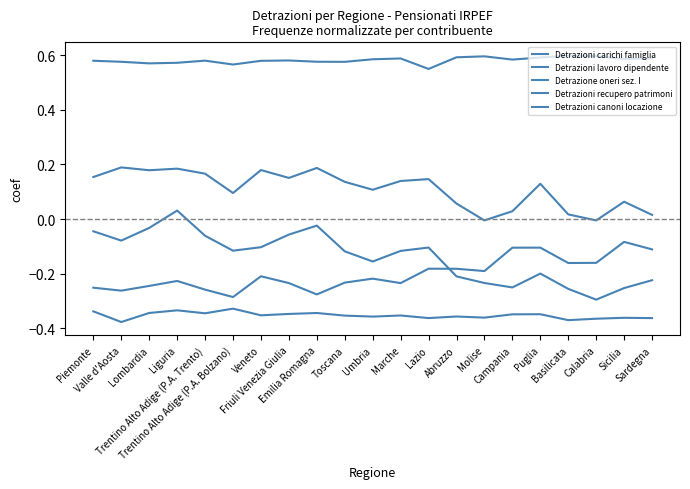

How many lines are shown in the chart?

5